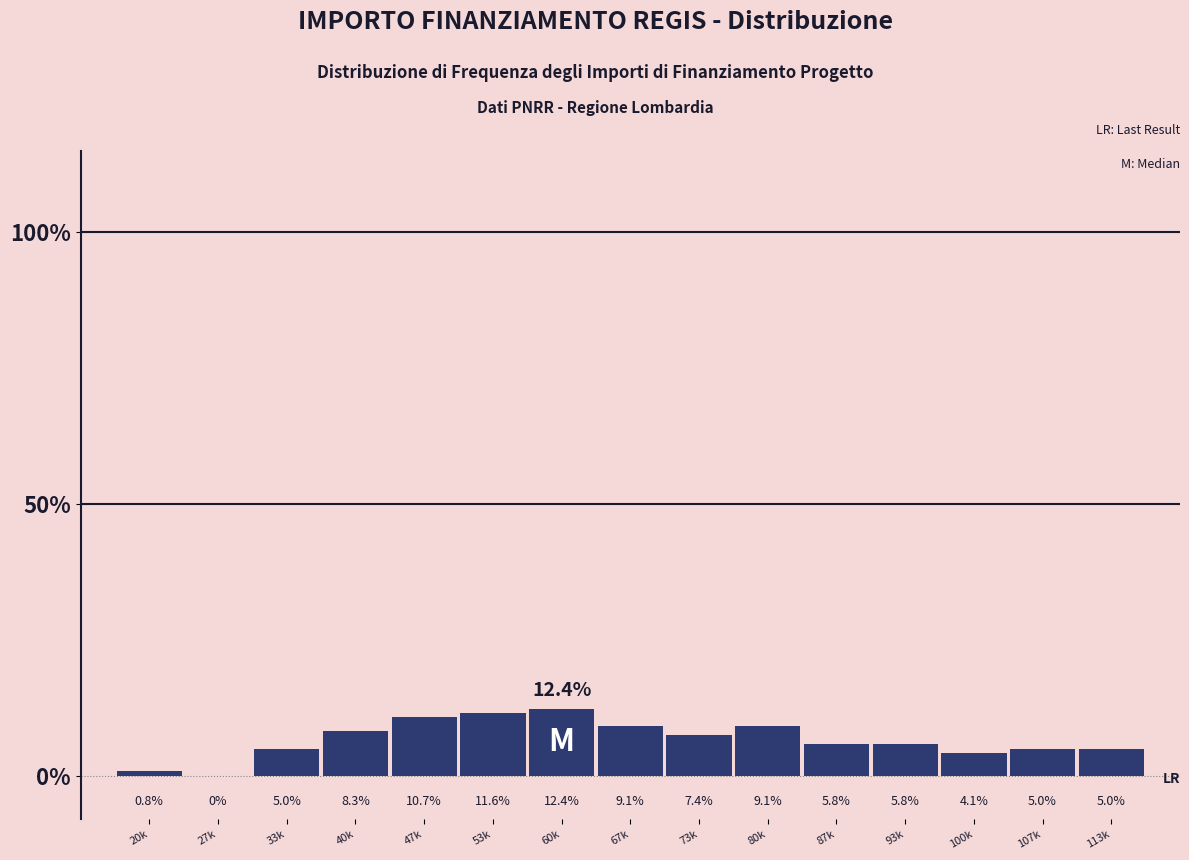

Reading right to left, transcribe all the data shown in this chart.

113k=5.0	107k=5.0	100k=4.1	93k=5.8	87k=5.8	80k=9.1	73k=7.4	67k=9.1	60k=12.4	53k=11.6	47k=10.7	40k=8.3	33k=5.0	27k=0.0	20k=0.8